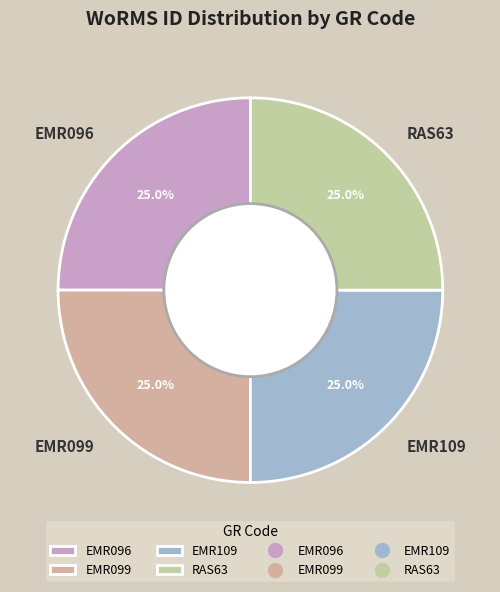

Does EMR096 represent more than half of the total?

No